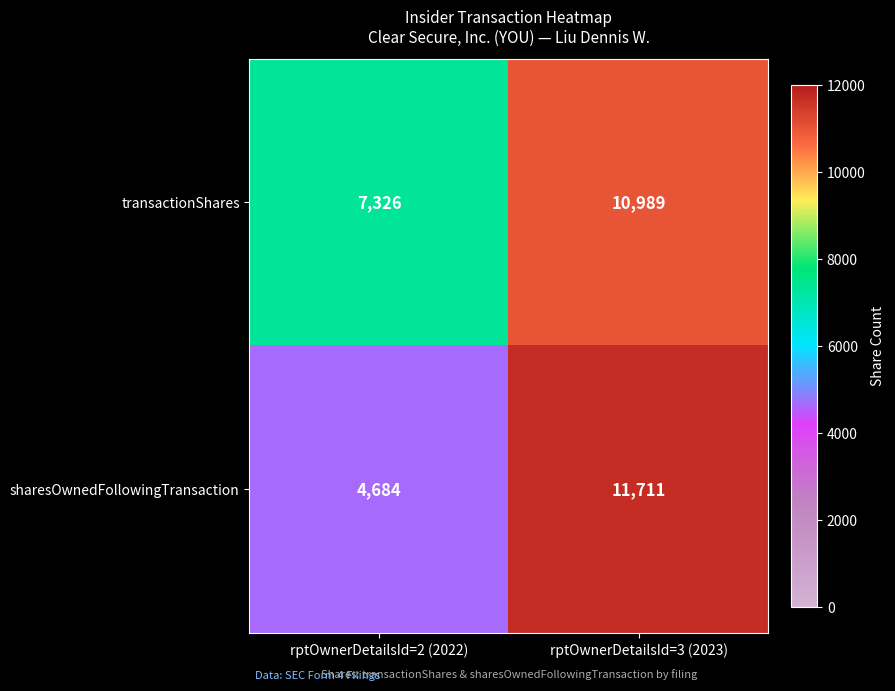

Where is transactionShares nearest to the value 9157?

rptOwnerDetailsId=2 (2022)